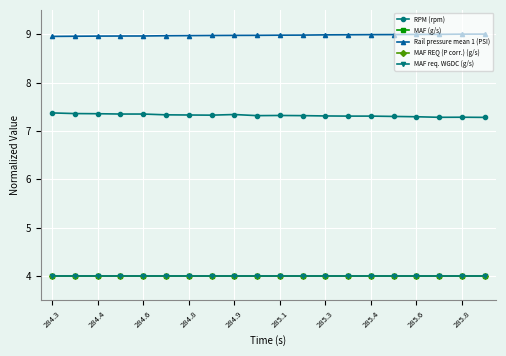

What is the smallest value displayed?

4.0